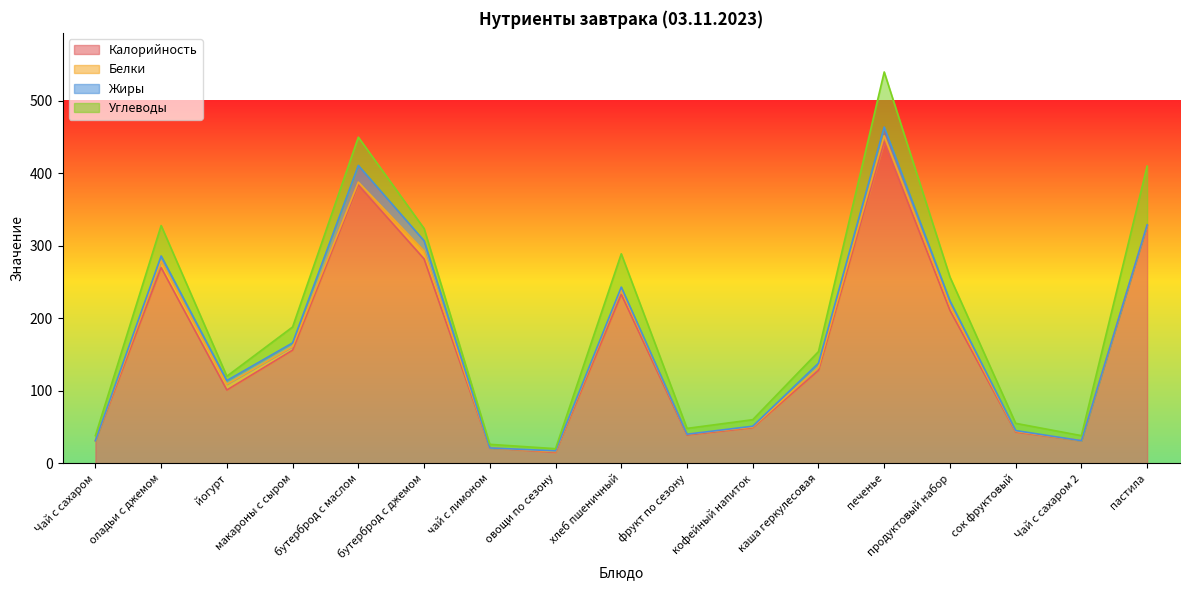

What is the spread (max minus min) of values at кофейный напиток?

48